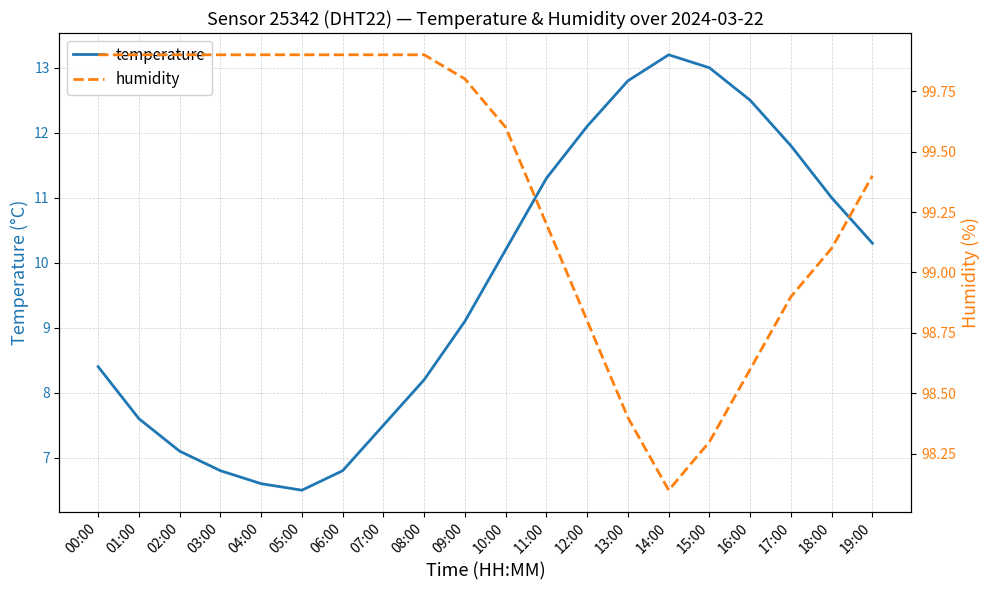

What is the label of the 20th point from the right?

00:00